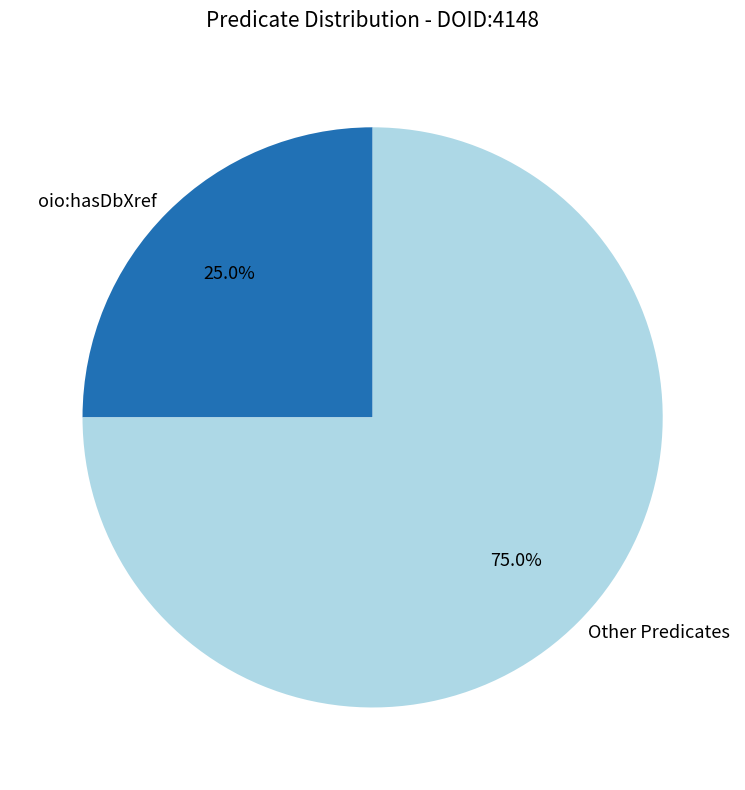

Is there a majority slice in this chart?

Yes